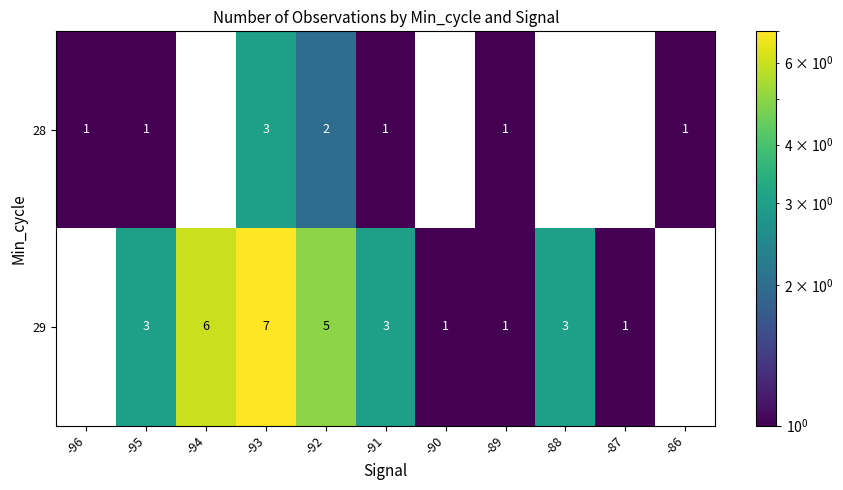

What is the sum of the 29 values at -90 and -95?

4